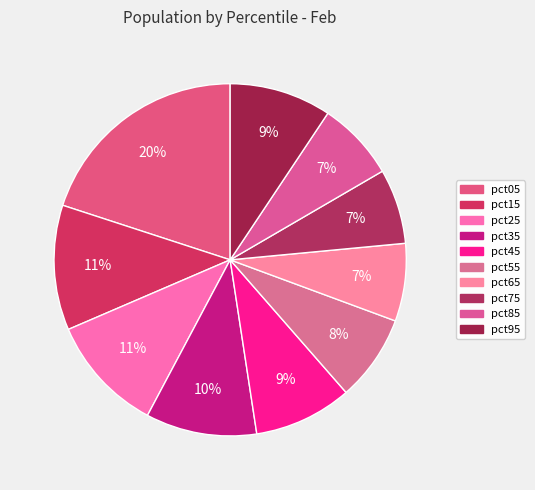

What percentage do pct25 and pct85 together represent?

18.0%